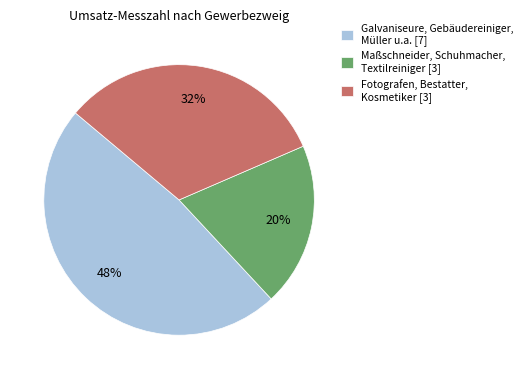

Is it true that Maßschneider, Schuhmacher, Textilreiniger [3] is 32% of the pie?

False